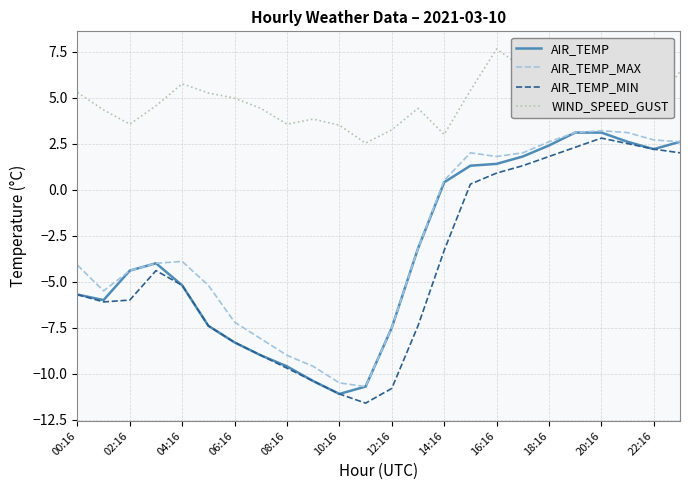

What is the difference between the maximum and minimum values in the AIR_TEMP_MAX series?

13.9